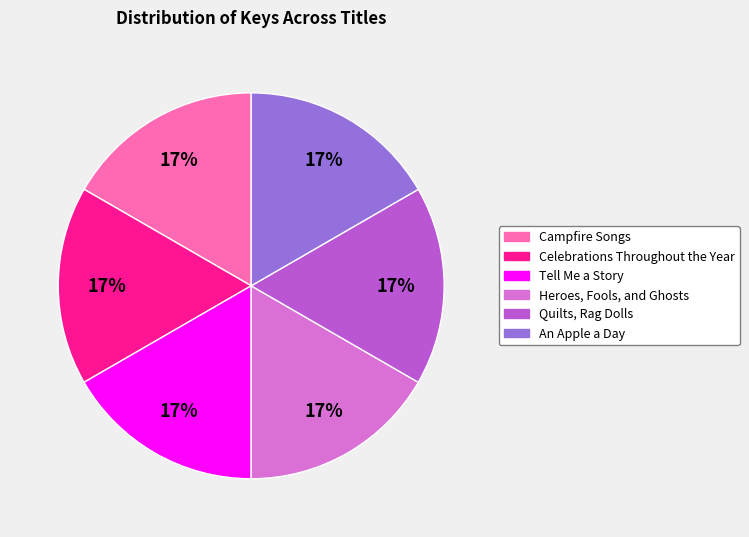

To the nearest percent, what portion does Celebrations Throughout the Year represent?

17%